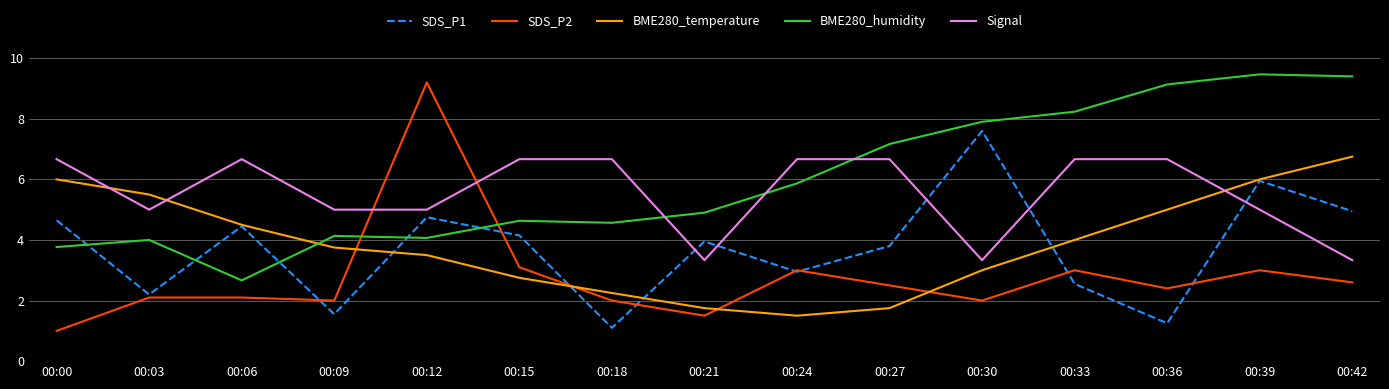

Between which two adjacent categories do SDS_P2 and SDS_P1 first intersect?

00:06 and 00:09